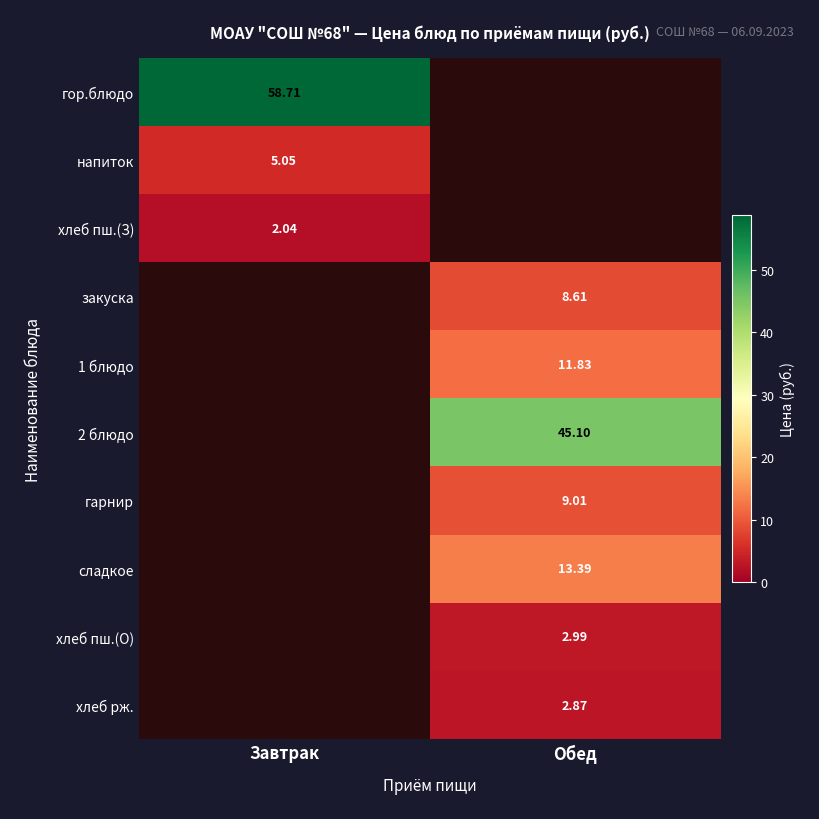

The value of хлеб рж. at Обед is 0.8. True or false?

False